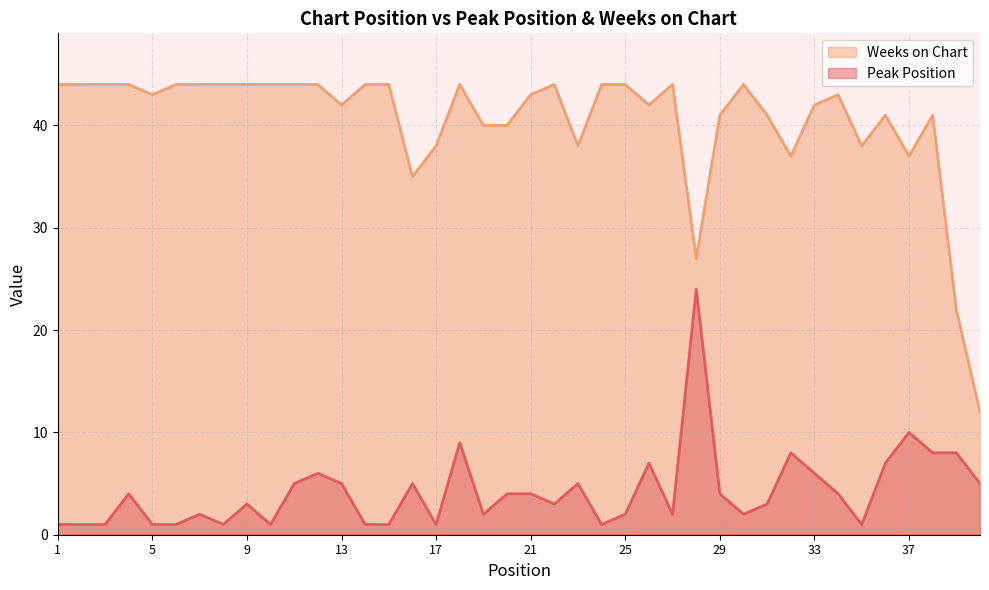

Reading left to right, extract all data points from this chart.

Peak Position: 1	1	1	4	1	1	2	1	3	1	5	6	5	1	1	5	1	9	2	4	4	3	5	1	2	7	2	24	4	2	3	8	6	4	1	7	10	8	8	5
Weeks on Chart: 44	44	44	44	43	44	44	44	44	44	44	44	42	44	44	35	38	44	40	40	43	44	38	44	44	42	44	27	41	44	41	37	42	43	38	41	37	41	22	12